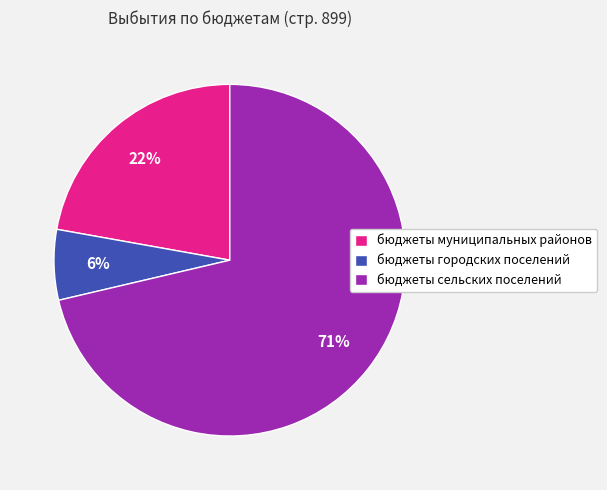

Which category has the smallest portion of the pie?

бюджеты городских поселений